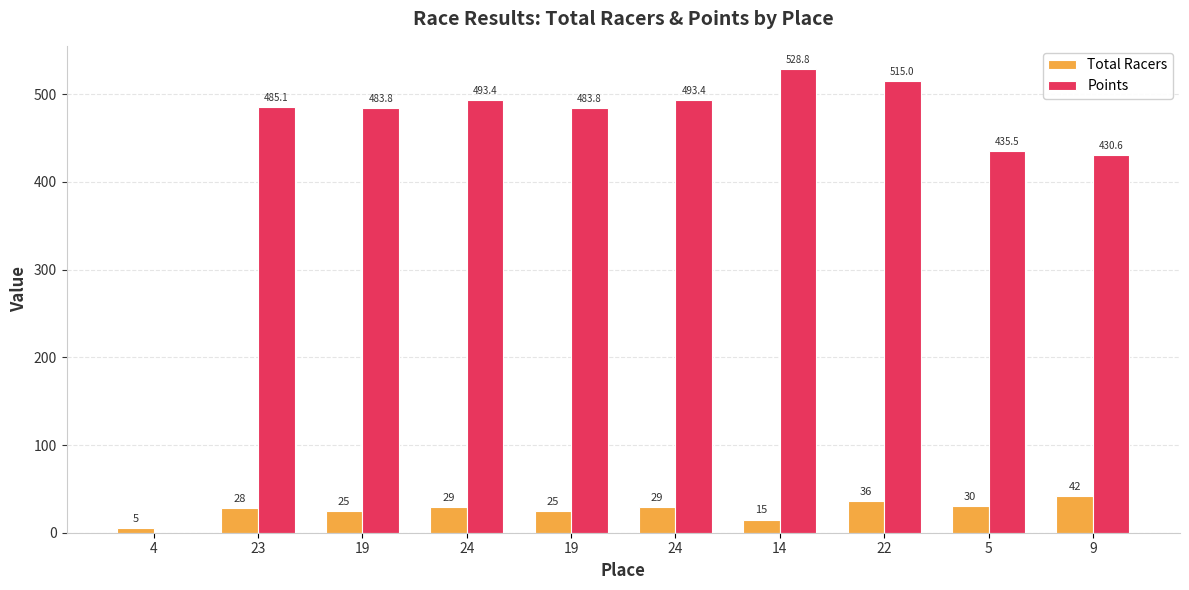

Which series has the largest range (max minus min)?

Points